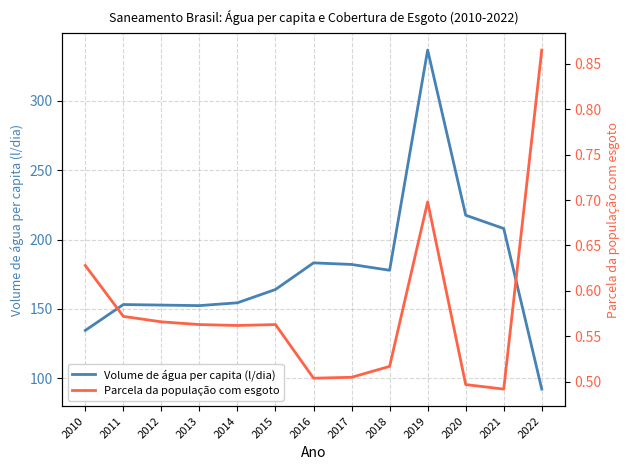

What is the difference between the Volume de água per capita (l/dia) values at 2016 and 2022?

91.0